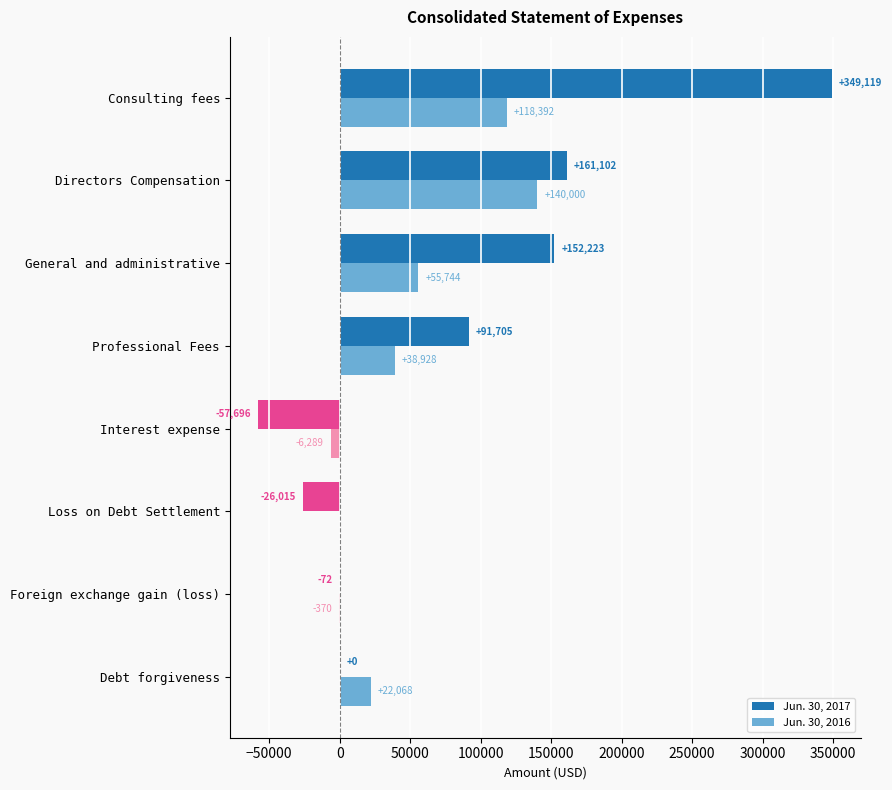

Which series has the largest total across all categories?

Jun. 30, 2017